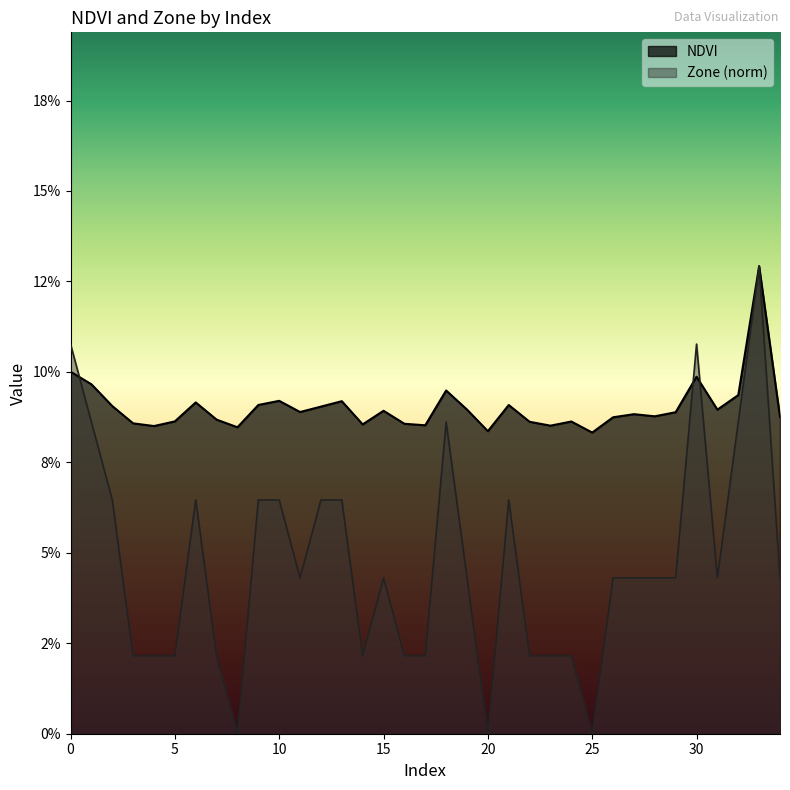

How many interior local valleys does the NDVI series have?

10